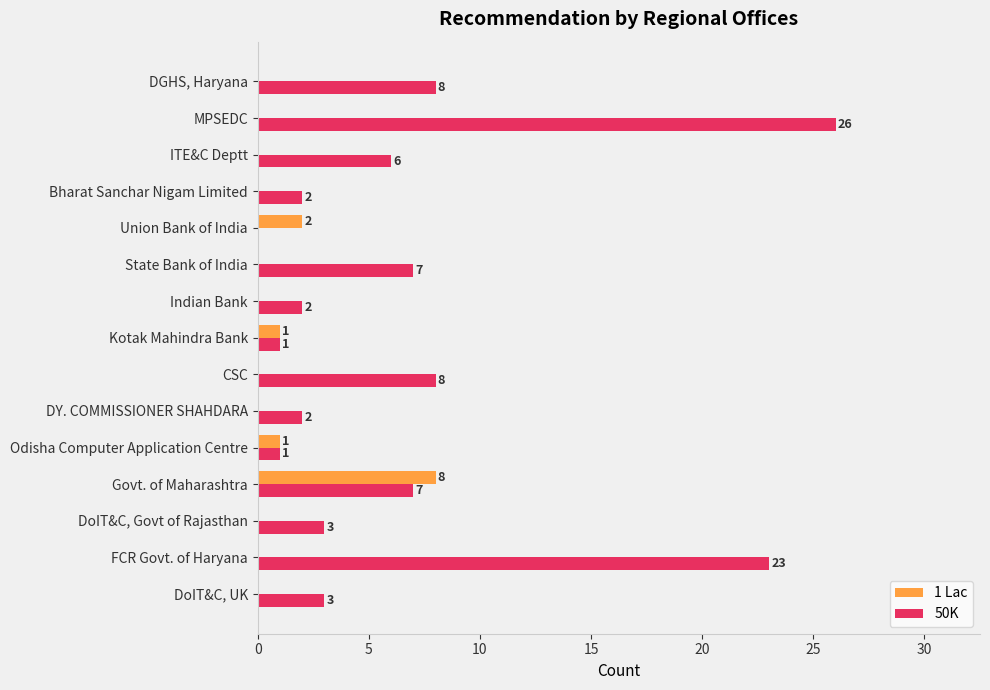

What are all the series names shown in the legend?

1 Lac, 50K